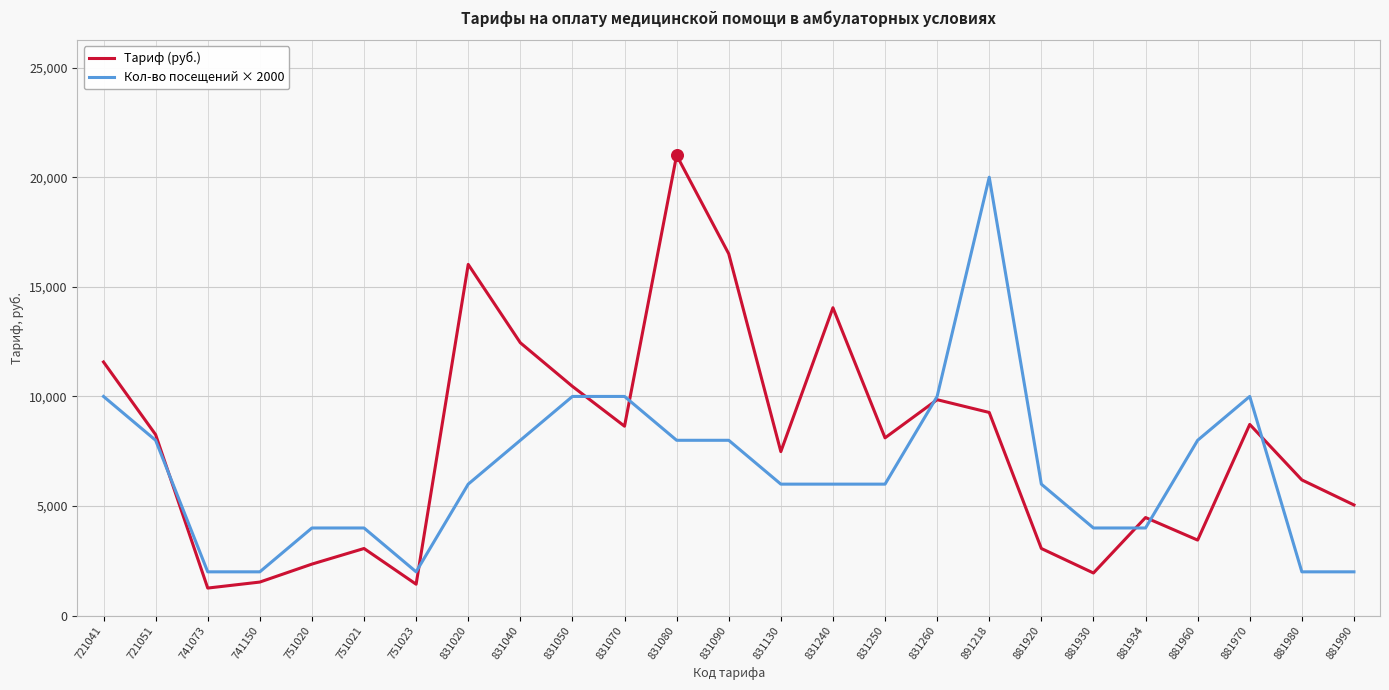

What is the total value across all series at 881930?

5946.8